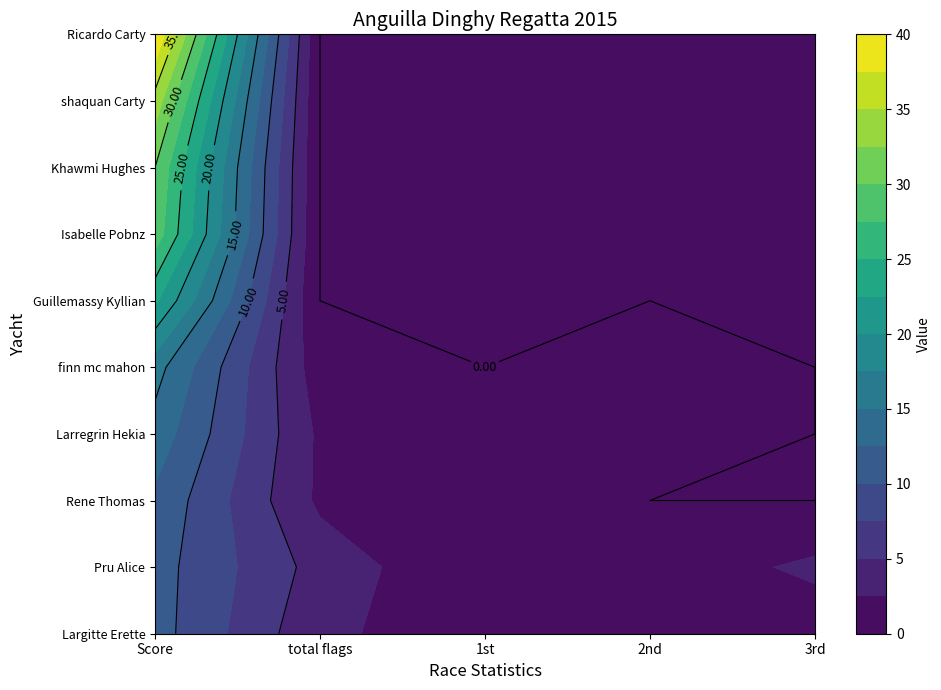

At how many categories does at least one series exceed 34?

1